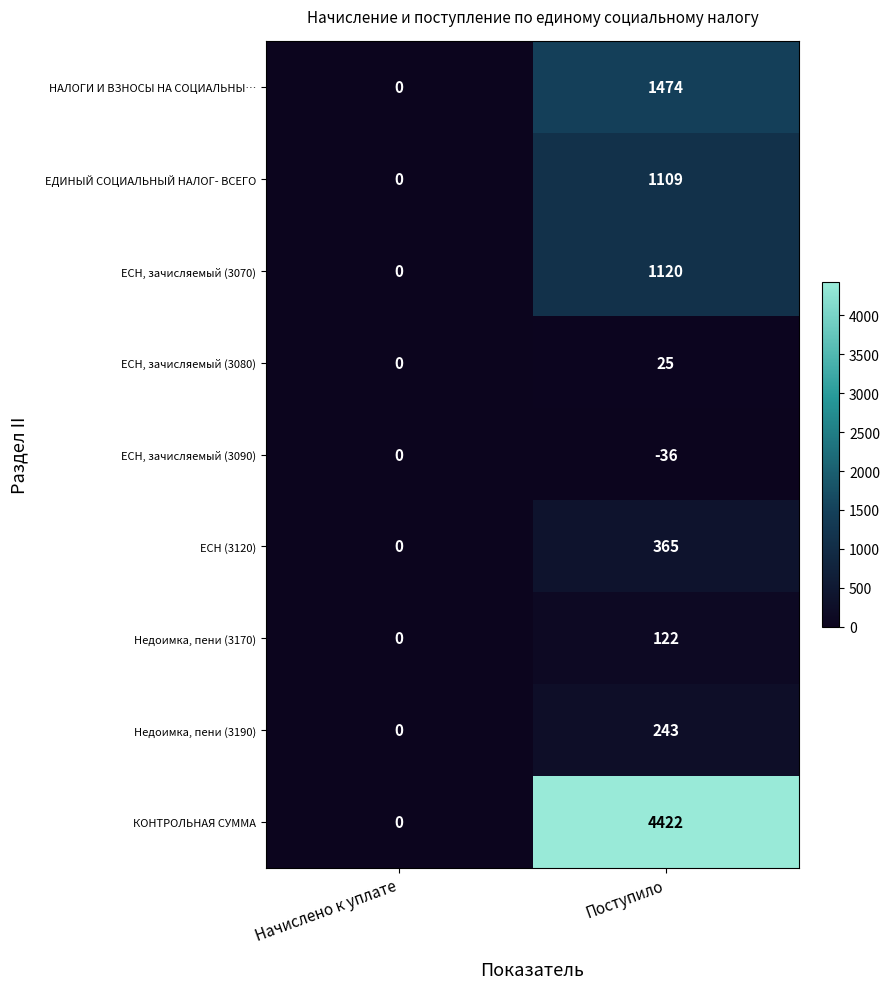

List the series in order of their peak value, highest first.

КОНТРОЛЬНАЯ СУММА, НАЛОГИ И ВЗНОСЫ НА СОЦИАЛЬНЫ…, ЕСН, зачисляемый (3070), ЕДИНЫЙ СОЦИАЛЬНЫЙ НАЛОГ- ВСЕГО, ЕСН (3120), Недоимка, пени (3190), Недоимка, пени (3170), ЕСН, зачисляемый (3080), ЕСН, зачисляемый (3090)